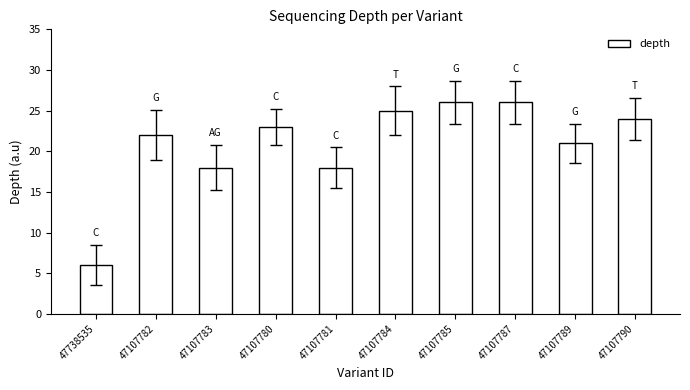

Reading right to left, transcribe all the data shown in this chart.

24	21	26	26	25	18	23	18	22	6